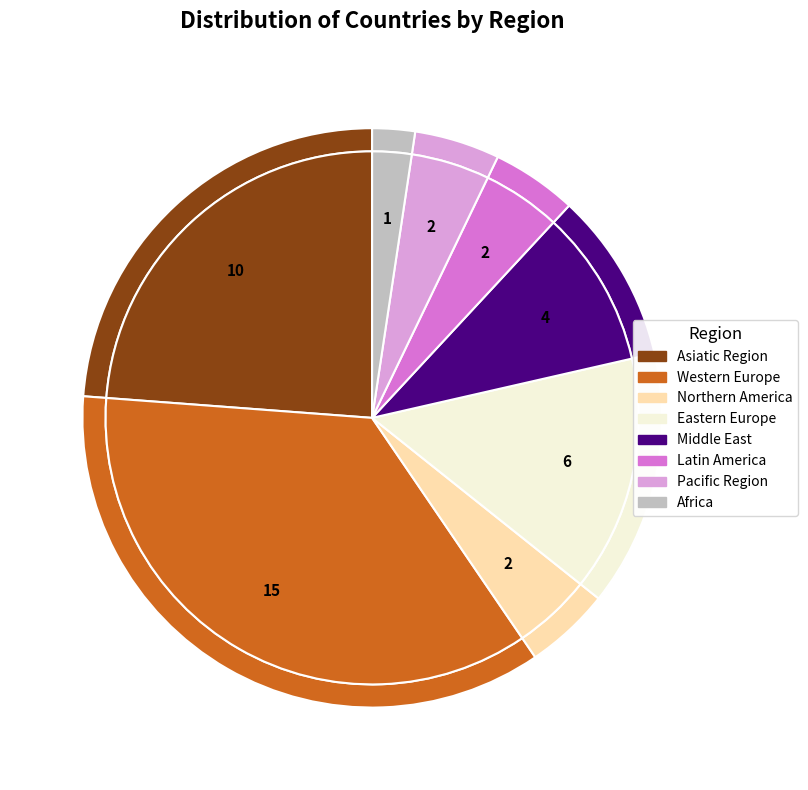

Count the number of slices in the pie.

8